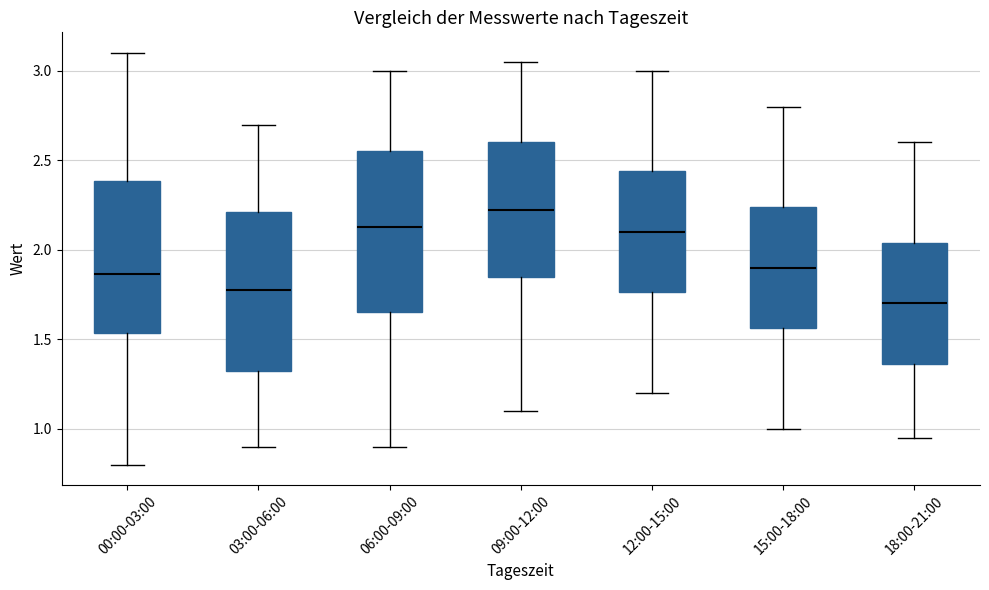

Reading left to right, transcribe this box plot: for each box, give where its median line is, the range the box spans, and where its two whiskers end, as read against the y-axis. The values are not printed on the chart, so give them approximately, as read against the axis.

00:00-03:00: median 1.85, box 1.55 to 2.40, whiskers 0.80 to 3.10
03:00-06:00: median 1.80, box 1.35 to 2.20, whiskers 0.90 to 2.70
06:00-09:00: median 2.15, box 1.65 to 2.55, whiskers 0.90 to 3.00
09:00-12:00: median 2.25, box 1.85 to 2.60, whiskers 1.10 to 3.05
12:00-15:00: median 2.10, box 1.75 to 2.45, whiskers 1.20 to 3.00
15:00-18:00: median 1.90, box 1.55 to 2.25, whiskers 1.00 to 2.80
18:00-21:00: median 1.70, box 1.35 to 2.05, whiskers 0.95 to 2.60